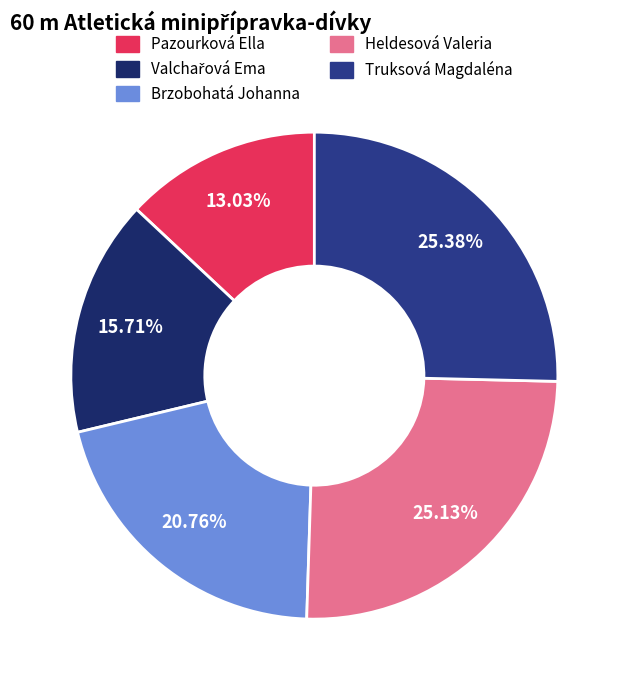

What is the largest slice in the pie chart?

Truksová Magdaléna